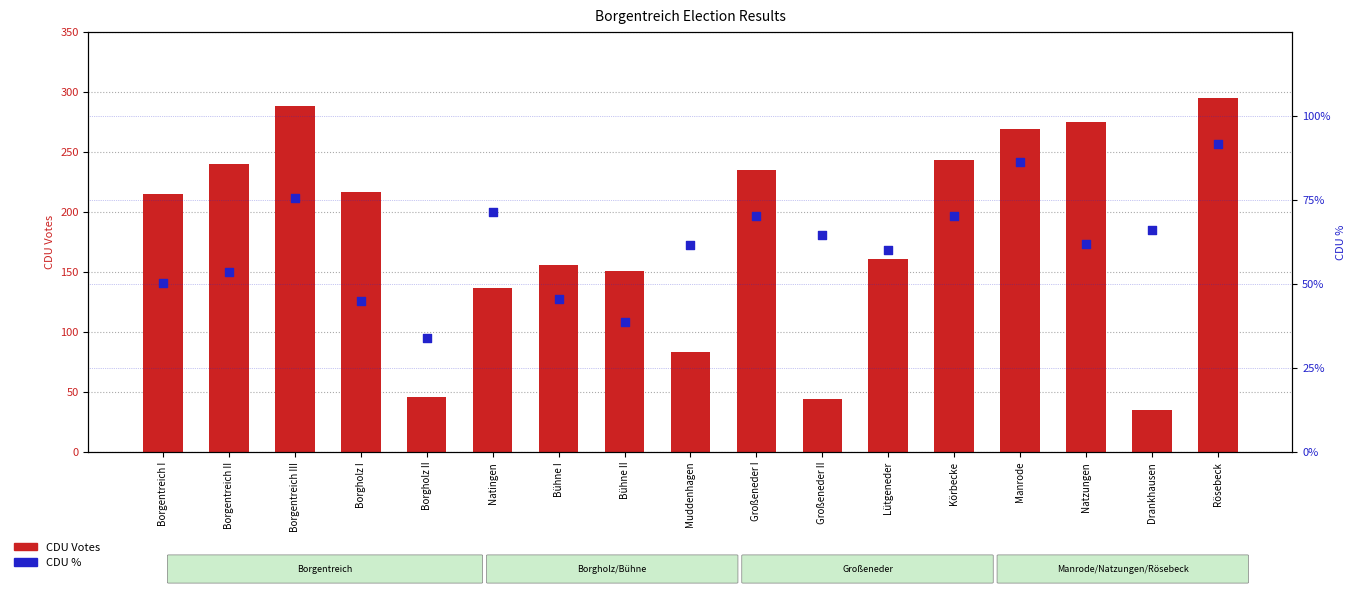

At how many categories does at least one series exceed 236?

6